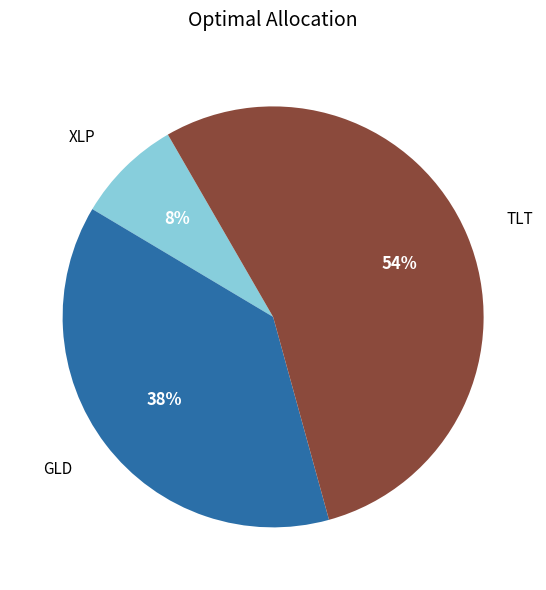

What percentage is the GLD slice, to the nearest percent?

38%